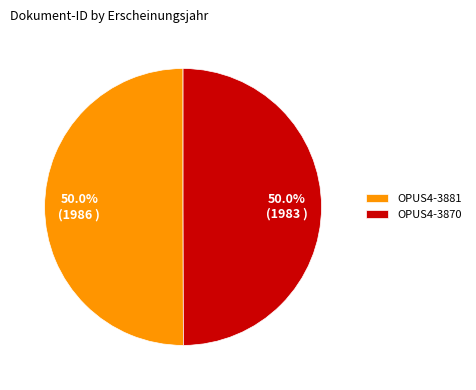

How much of the chart is everything except OPUS4-3881?

50.0%